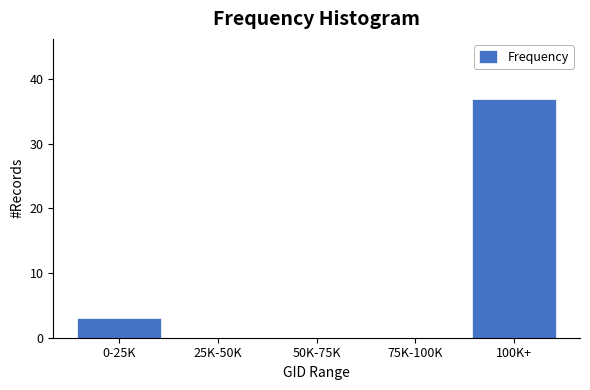

Reading left to right, extract all data points from this chart.

0-25K=3	25K-50K=0	50K-75K=0	75K-100K=0	100K+=37